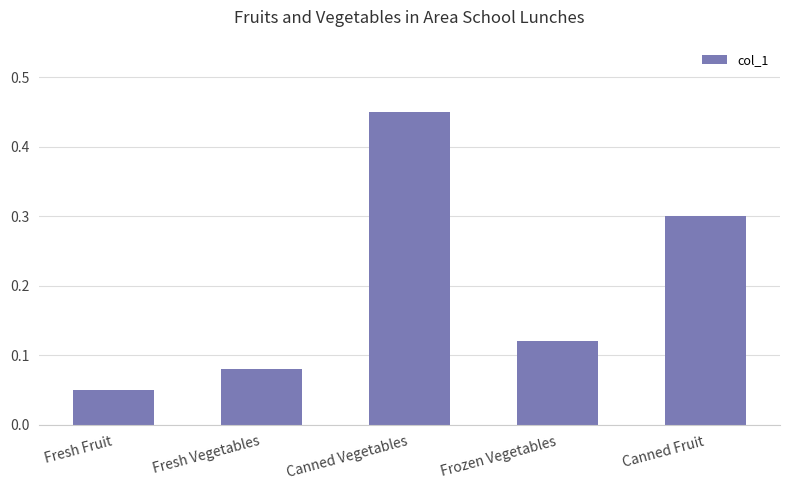

Where is the data nearest to the value 0?

Fresh Fruit